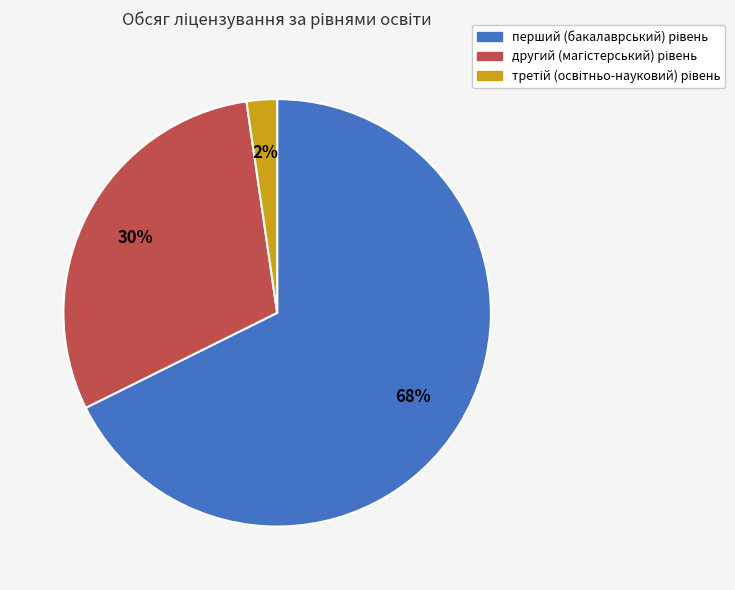

To the nearest percent, what is the average slice percentage?

33%